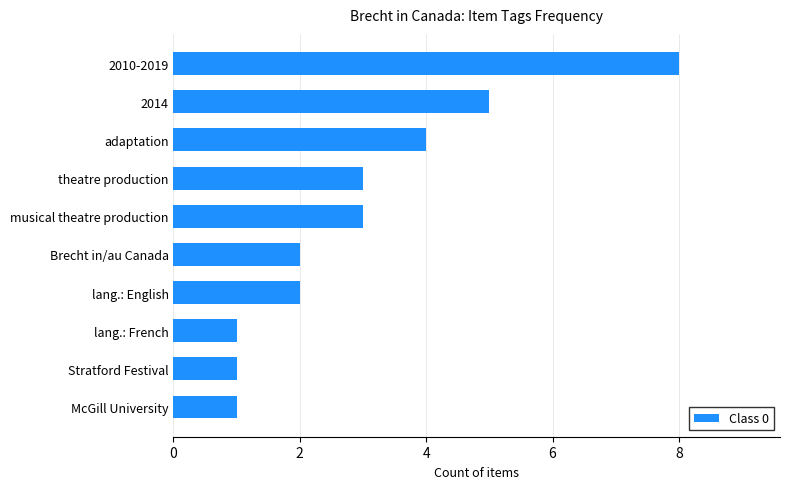

What is the smallest value displayed?

1